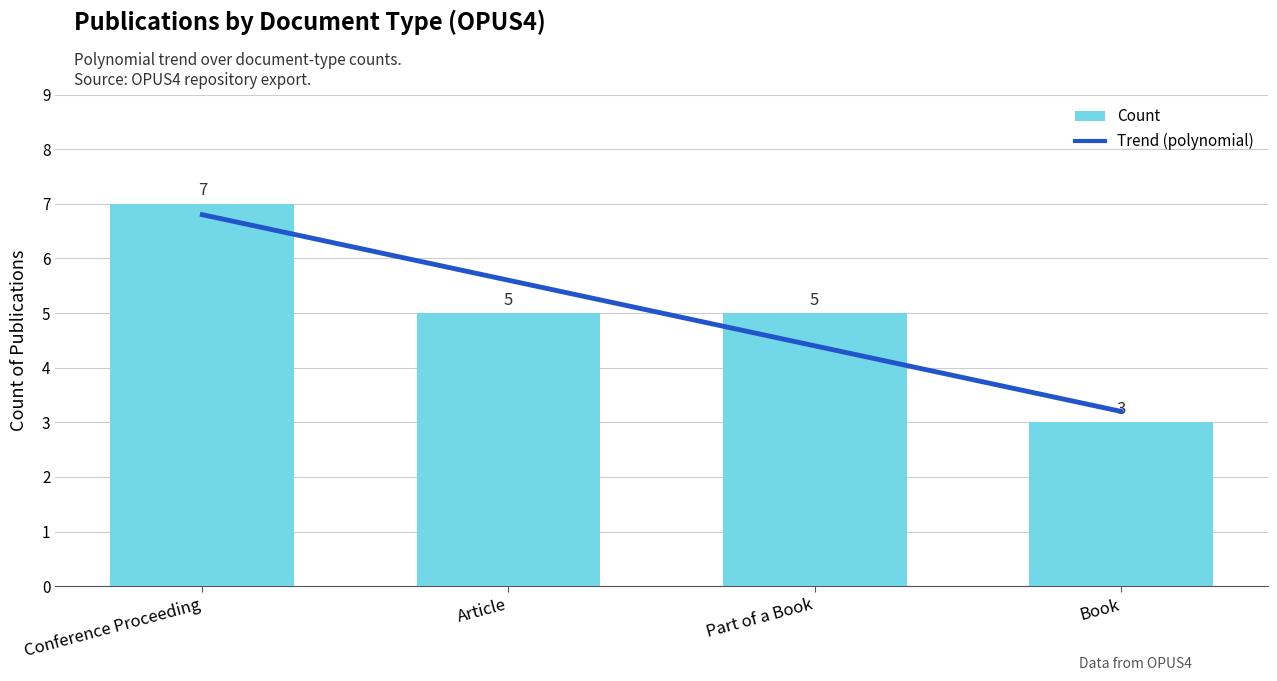

How many categories are shown in the chart?

4